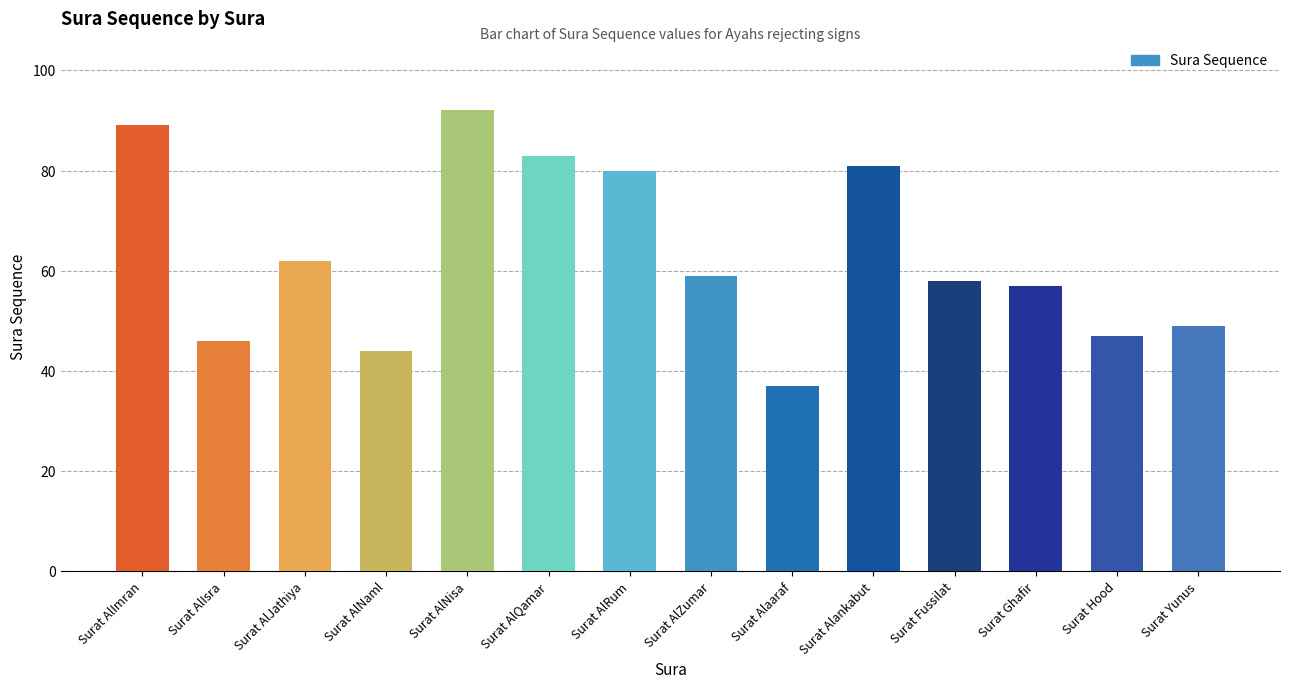

The value at Surat Hood is 47. True or false?

True